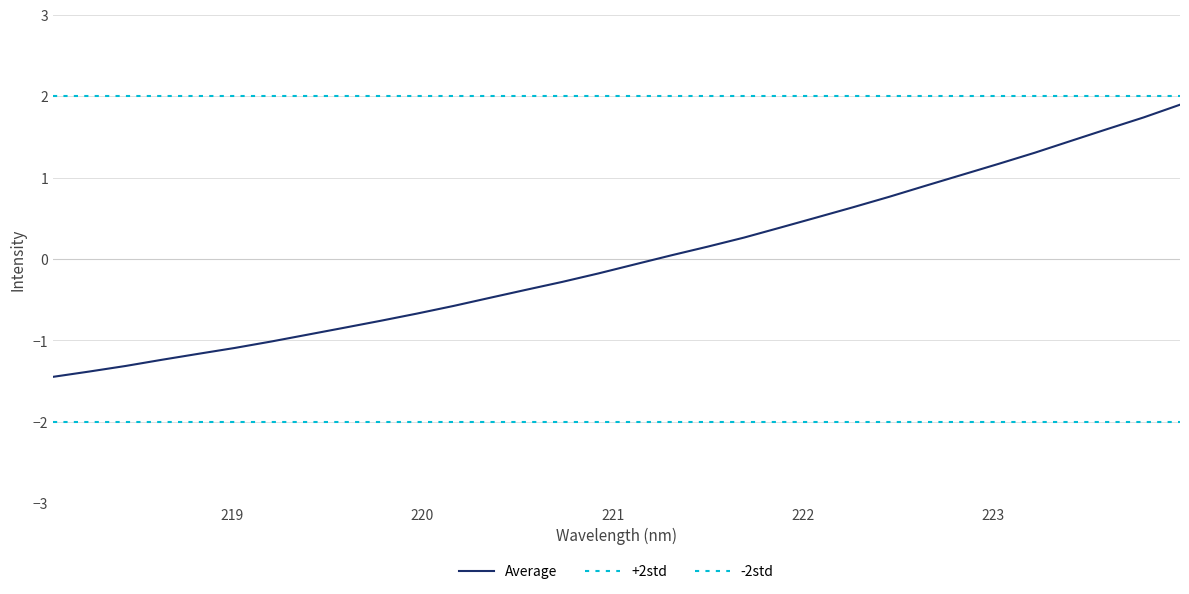

What is the minimum value for Average?

-1.4